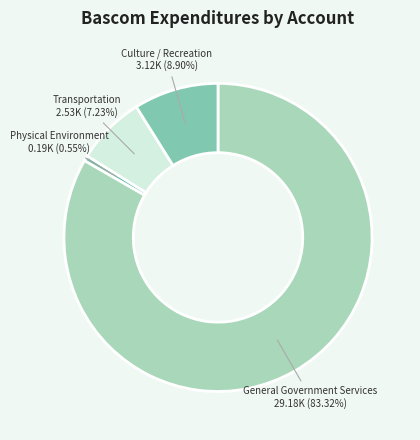

What is the ratio of the value at Physical Environment to the value at Culture / Recreation?

0.1